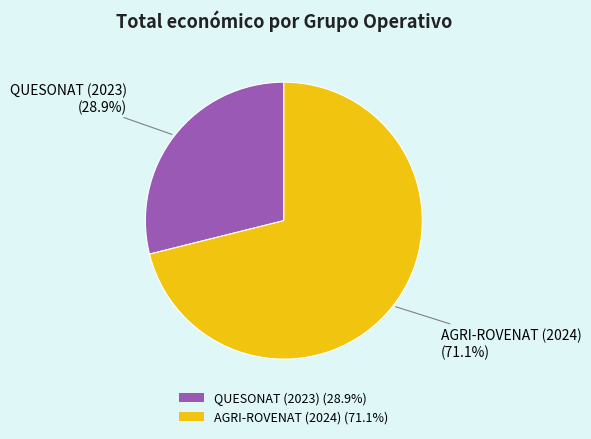

To the nearest percent, what is the combined percentage of AGRI-ROVENAT (2024) and QUESONAT (2023)?

100%